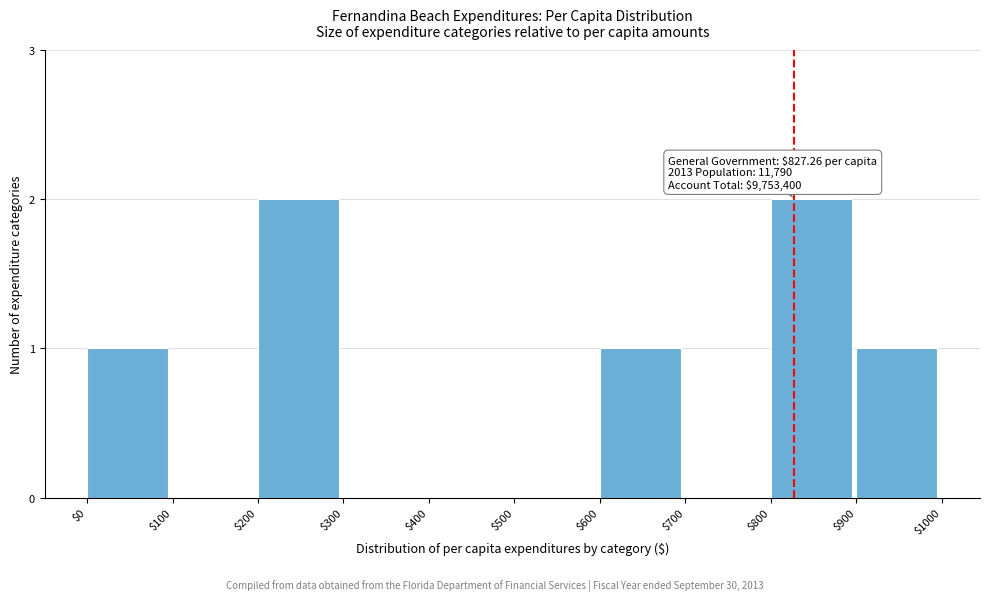

The value at $0 is 0. True or false?

False